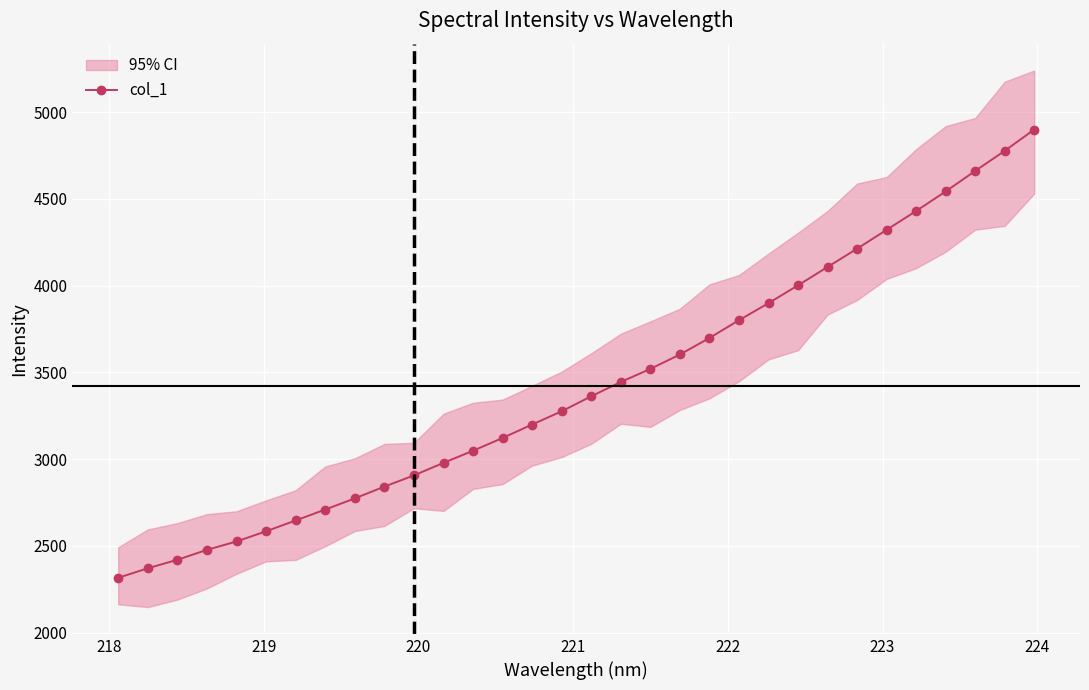

Count the number of values greater than 3362.

16